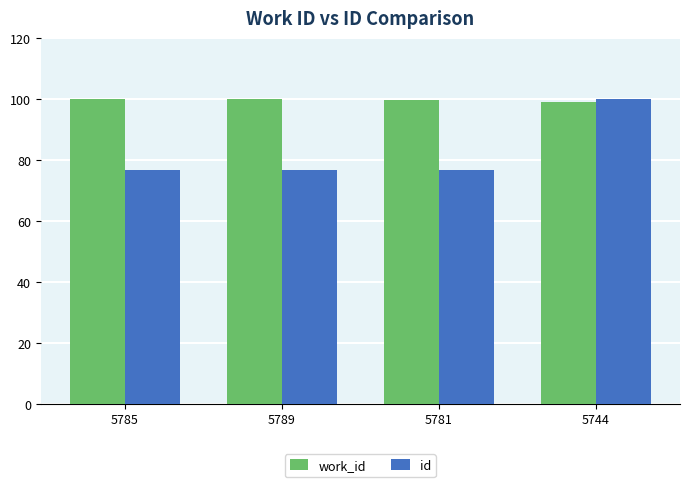

What is the label of the 1st bar from the right?

5744